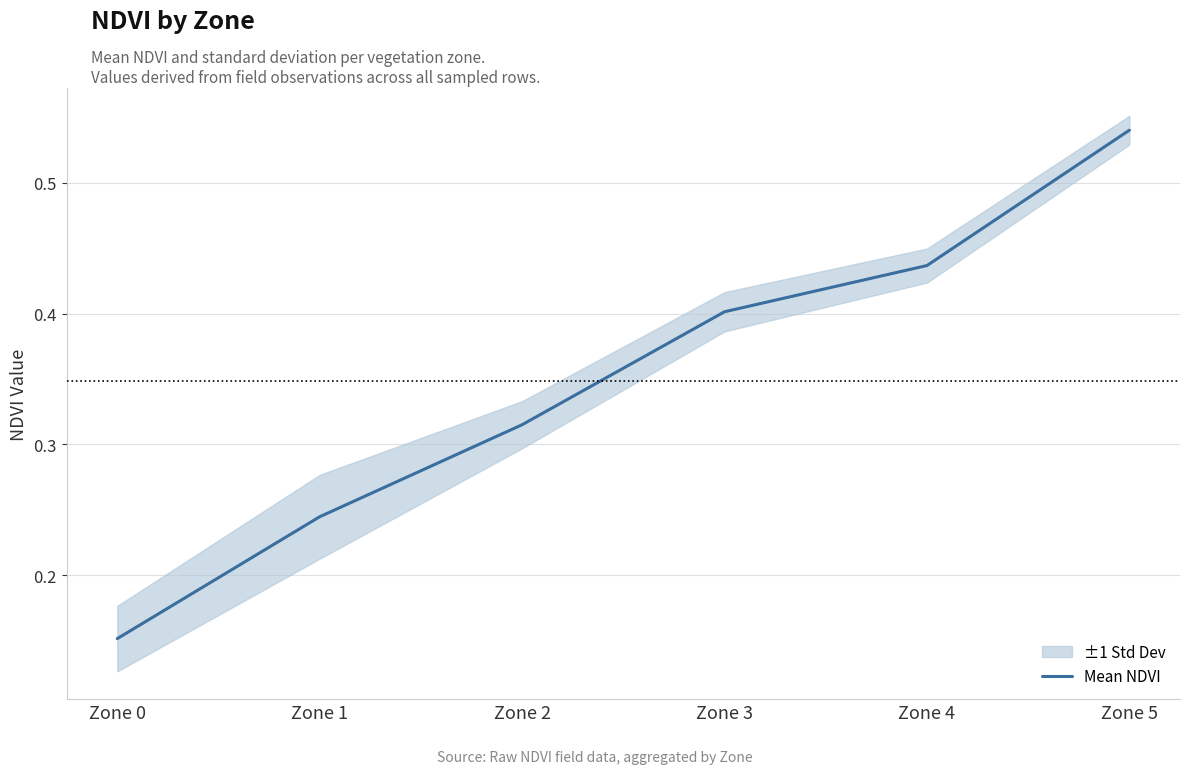

What is the average value?

0.3